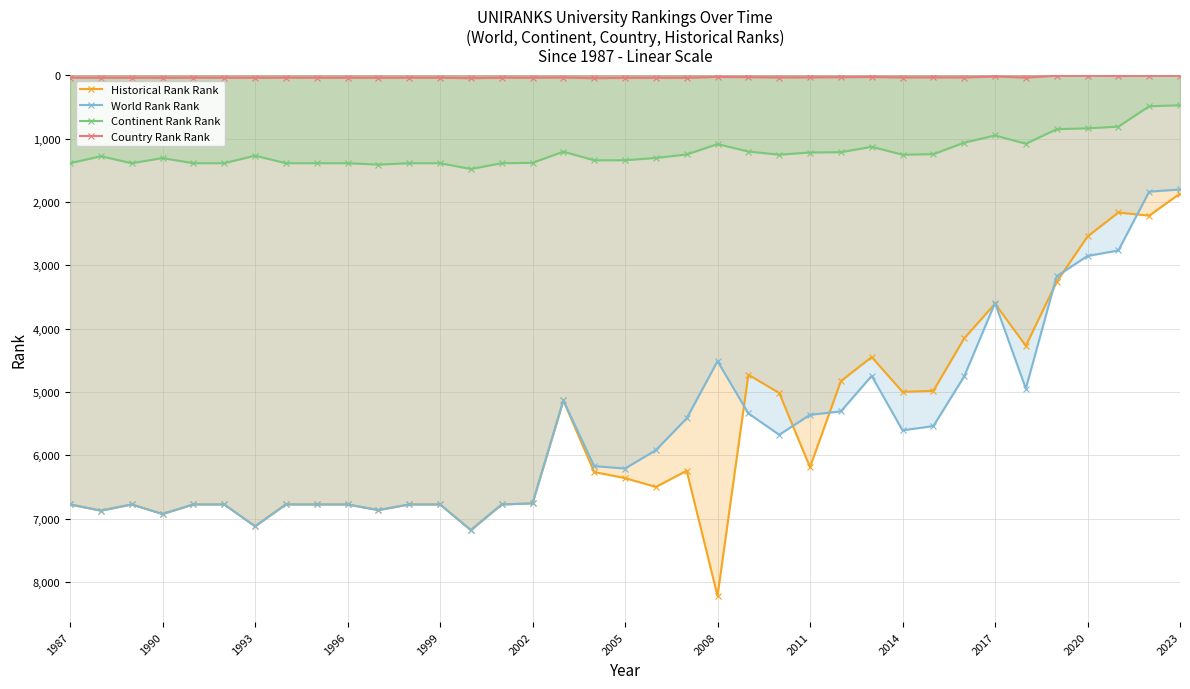

Reading left to right, list all the values displayed in this chart.

Historical Rank Rank: 6774	6872	6774	6925	6774	6774	7119	6774	6774	6774	6863	6774	6774	7179	6774	6757	5133	6263	6358	6498	6243	8220	4726	5014	6186	4827	4447	4997	4980	4152	3605	4270	3260	2544	2165	2215	1867
World Rank Rank: 6774	6872	6774	6925	6774	6774	7119	6774	6774	6774	6863	6774	6774	7179	6774	6757	5133	6169	6207	5917	5415	4512	5336	5674	5359	5305	4744	5604	5537	4753	3594	4945	3171	2851	2765	1836	1801
Continent Rank Rank: 1387	1277	1387	1306	1387	1387	1268	1387	1387	1387	1409	1387	1387	1478	1387	1381	1205	1341	1340	1304	1249	1085	1203	1252	1218	1213	1128	1253	1244	1063	949	1080	850	836	810	488	472
Country Rank Rank: 38	39	38	40	38	38	39	38	38	38	39	38	38	45	38	38	35	45	40	39	40	25	29	34	32	30	26	34	33	34	18	36	6	6	10	7	6